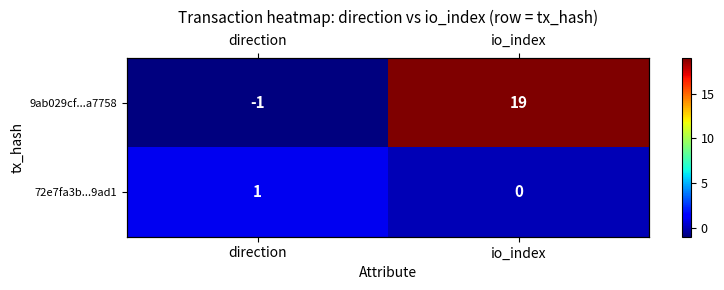

Is it true that 72e7fa3b...9ad1 equals 0 at io_index?

True